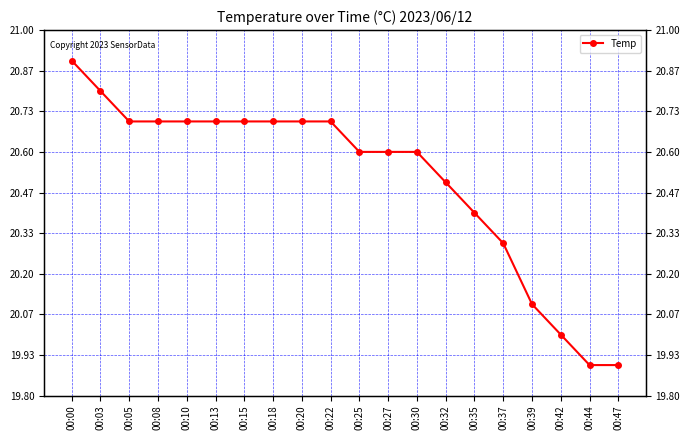

The chart shows a value of 20.6 at 00:27. True or false?

True